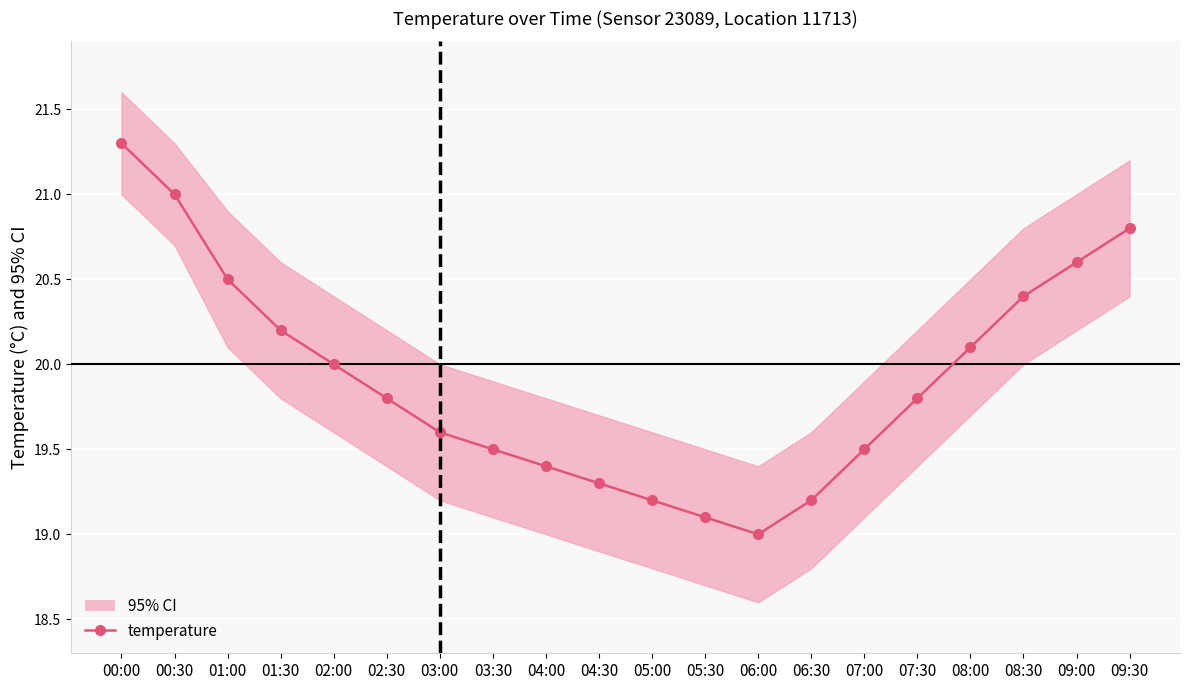

Which category has the lowest value across all series?

06:00